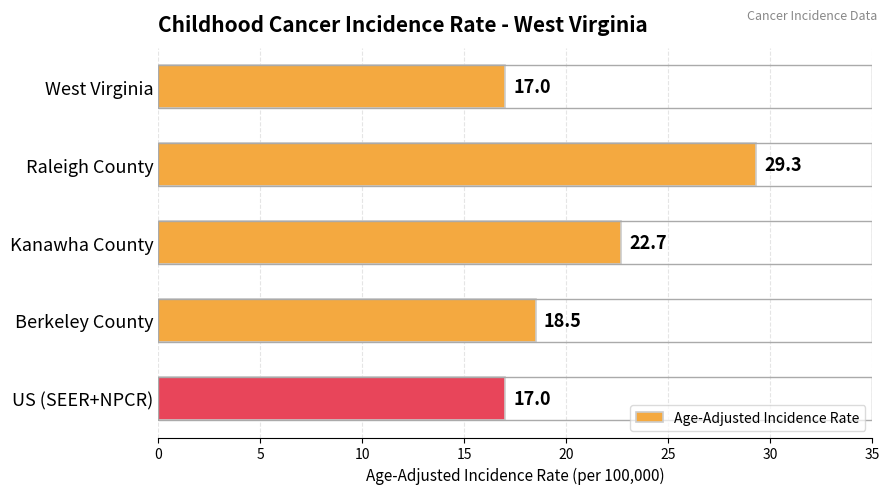

What is the change in value from West Virginia to Kanawha County?

+5.7